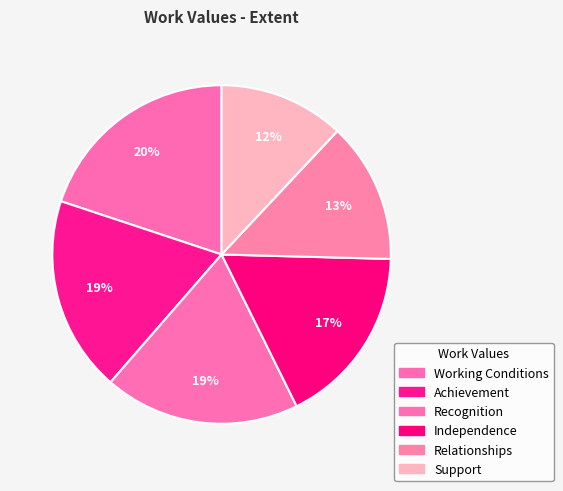

How many segments does this pie chart have?

6